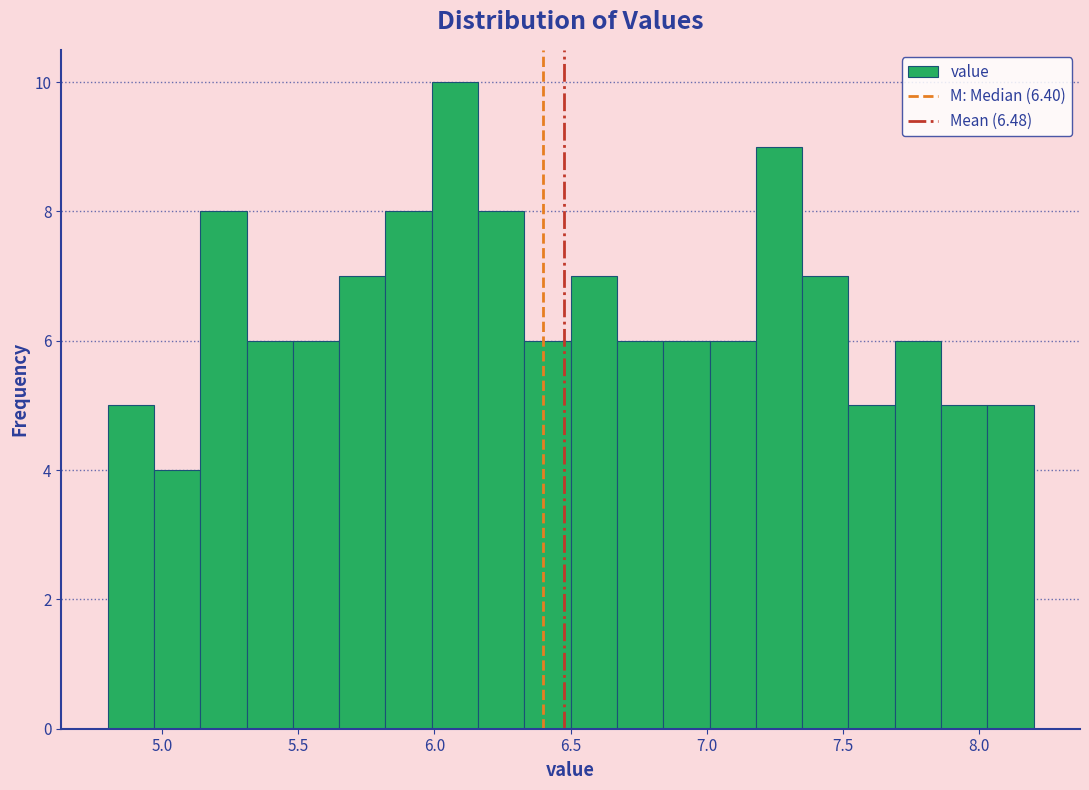

Read against the x-axis, roughly where is the centre of the tallest bar?

6.10